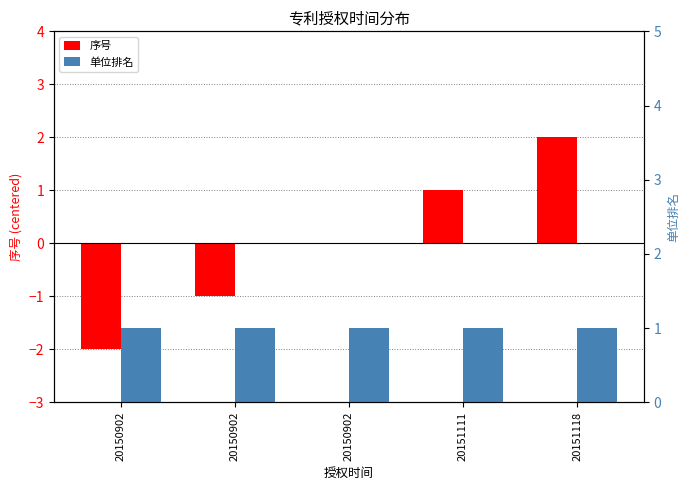

How many values in 序号 are above zero?

2